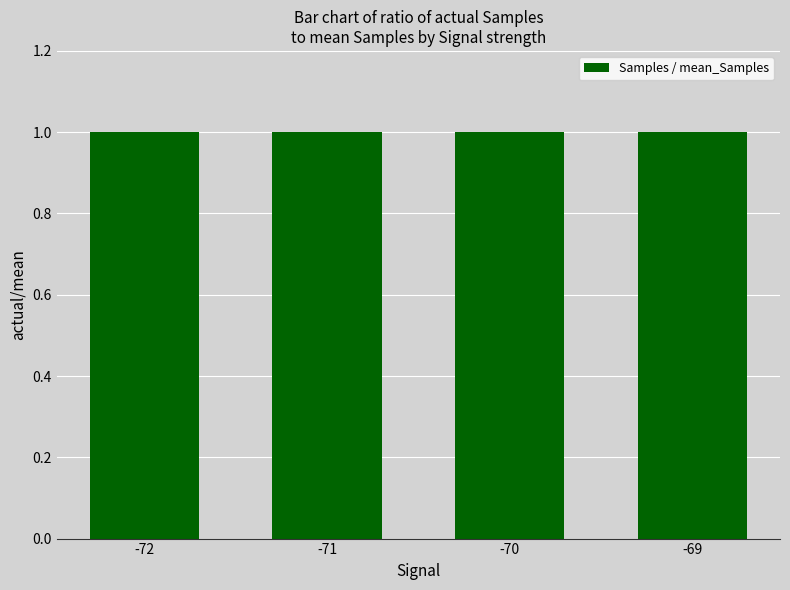

What is the average value?

1.0